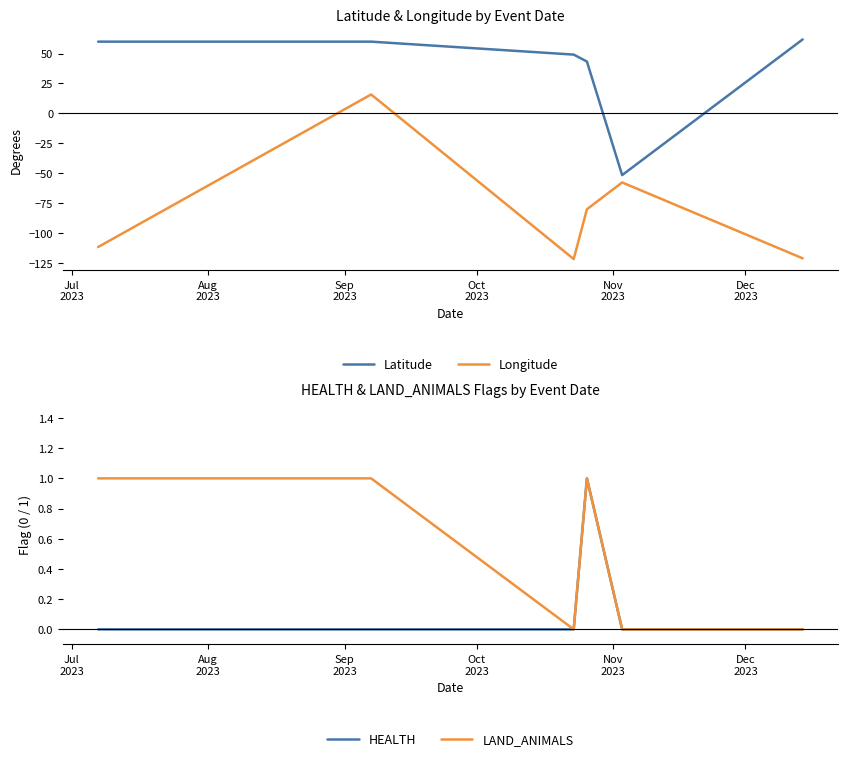

What is the value of the Longitude point at the 3rd from the left?

-122.0